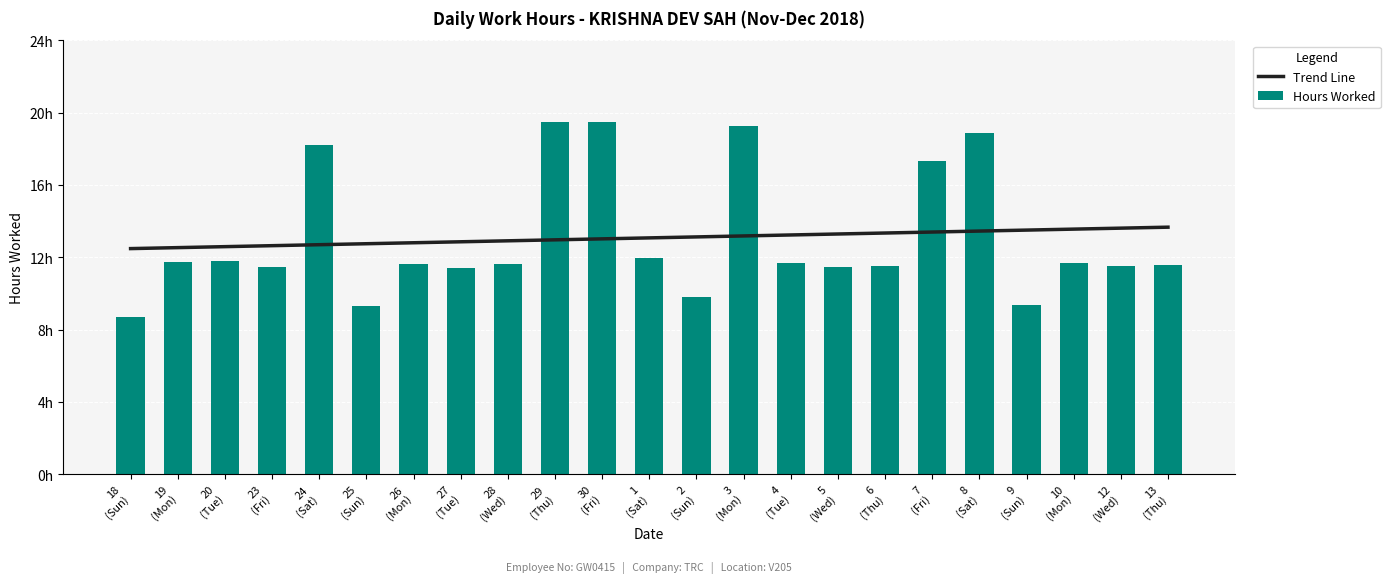

How many data points in Trend Line are less than 13?

10